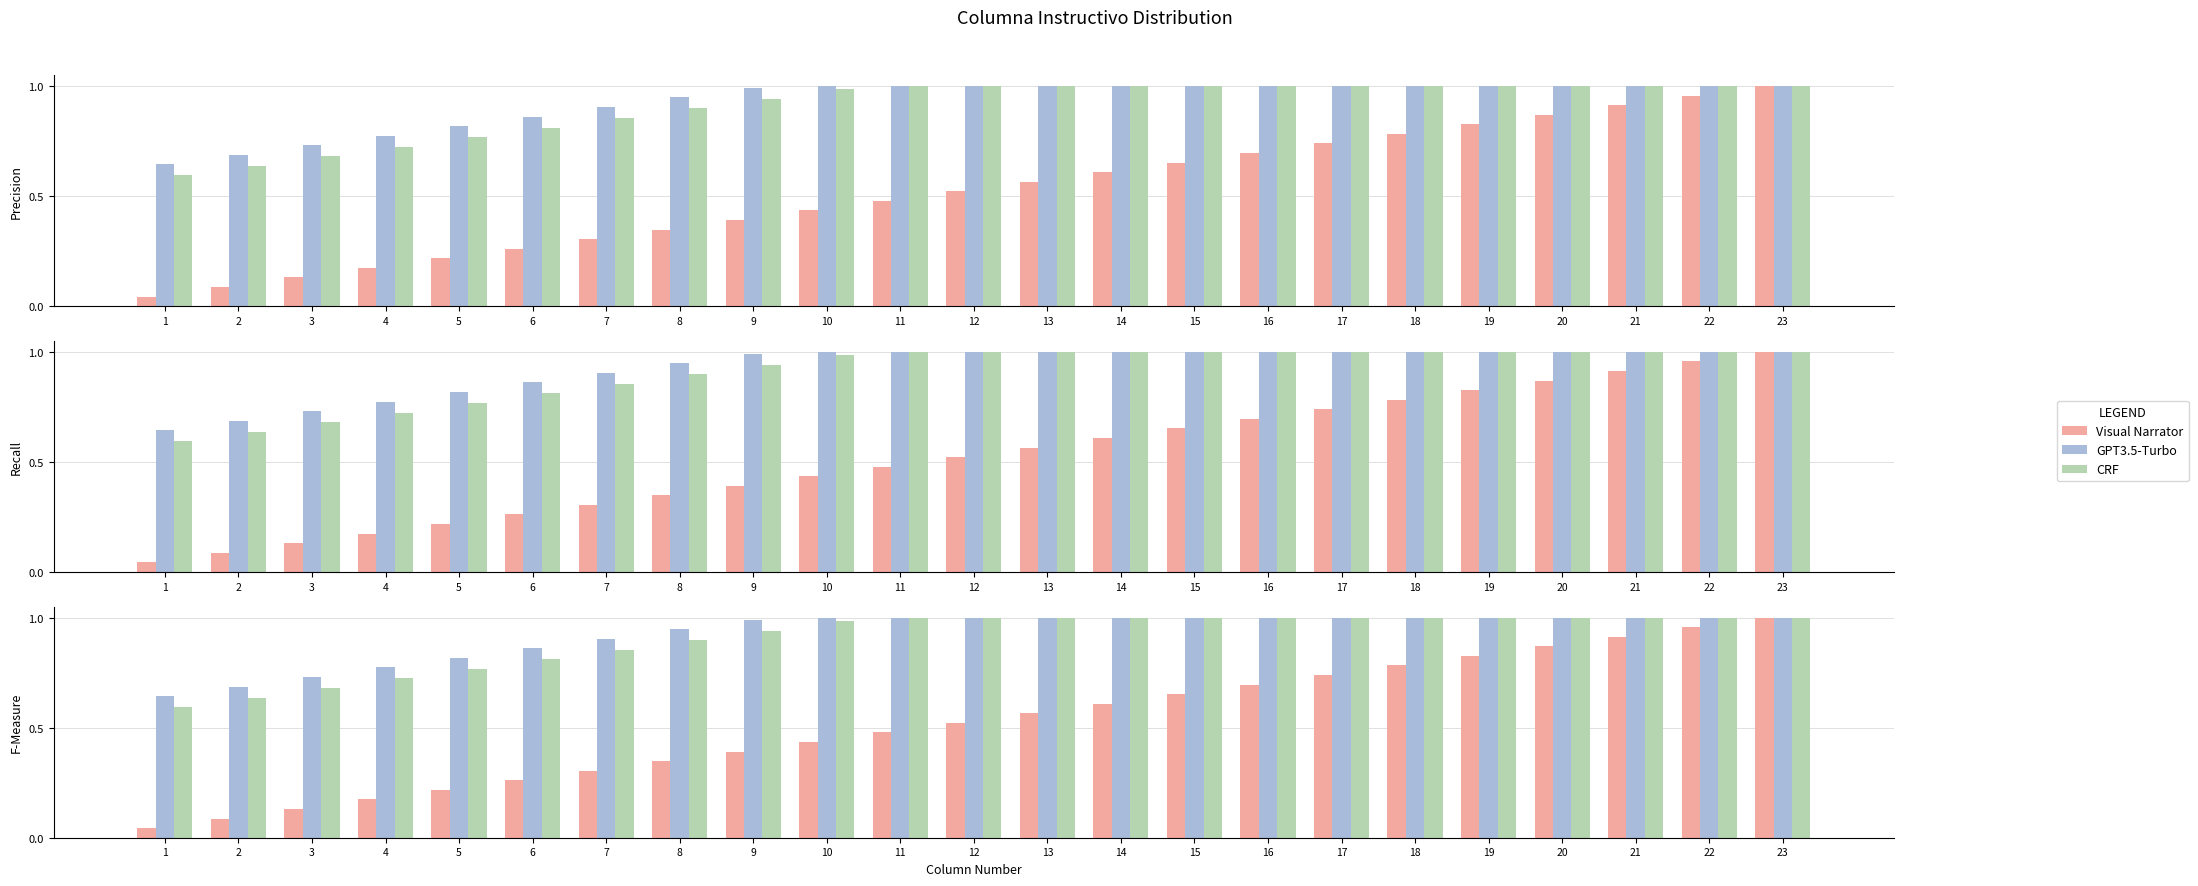

Reading left to right, list all the values displayed in this chart.

Visual Narrator: 1=0.0	2=0.1	3=0.1	4=0.2	5=0.2	6=0.3	7=0.3	8=0.3	9=0.4	10=0.4	11=0.5	12=0.5	13=0.6	14=0.6	15=0.7	16=0.7	17=0.7	18=0.8	19=0.8	20=0.9	21=0.9	22=1.0	23=1.0
GPT3.5-Turbo: 1=0.6	2=0.7	3=0.7	4=0.8	5=0.8	6=0.9	7=0.9	8=0.9	9=1.0	10=1.0	11=1.0	12=1.0	13=1.0	14=1.0	15=1.0	16=1.0	17=1.0	18=1.0	19=1.0	20=1.0	21=1.0	22=1.0	23=1.0
CRF: 1=0.6	2=0.6	3=0.7	4=0.7	5=0.8	6=0.8	7=0.9	8=0.9	9=0.9	10=1.0	11=1.0	12=1.0	13=1.0	14=1.0	15=1.0	16=1.0	17=1.0	18=1.0	19=1.0	20=1.0	21=1.0	22=1.0	23=1.0